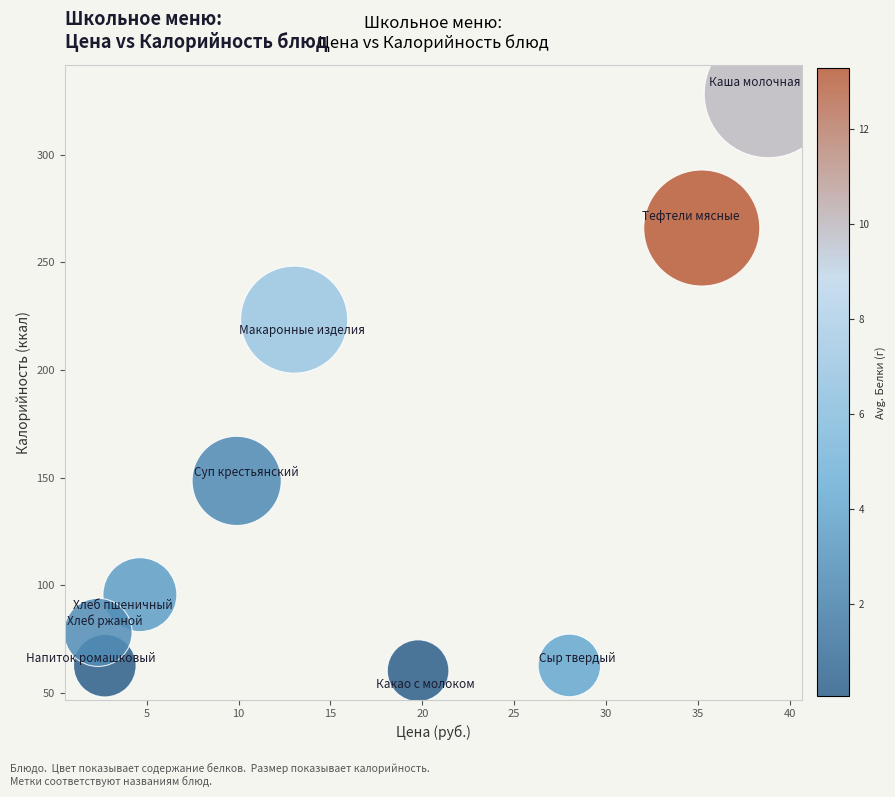

What is the average X value?

17.2